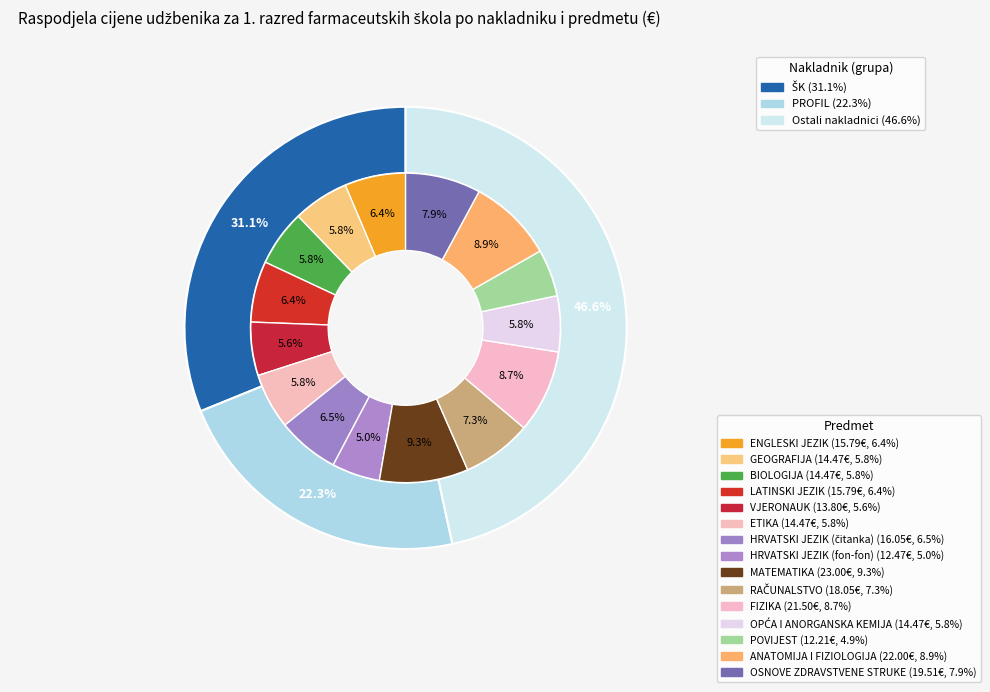

How many segments does this pie chart have?

15